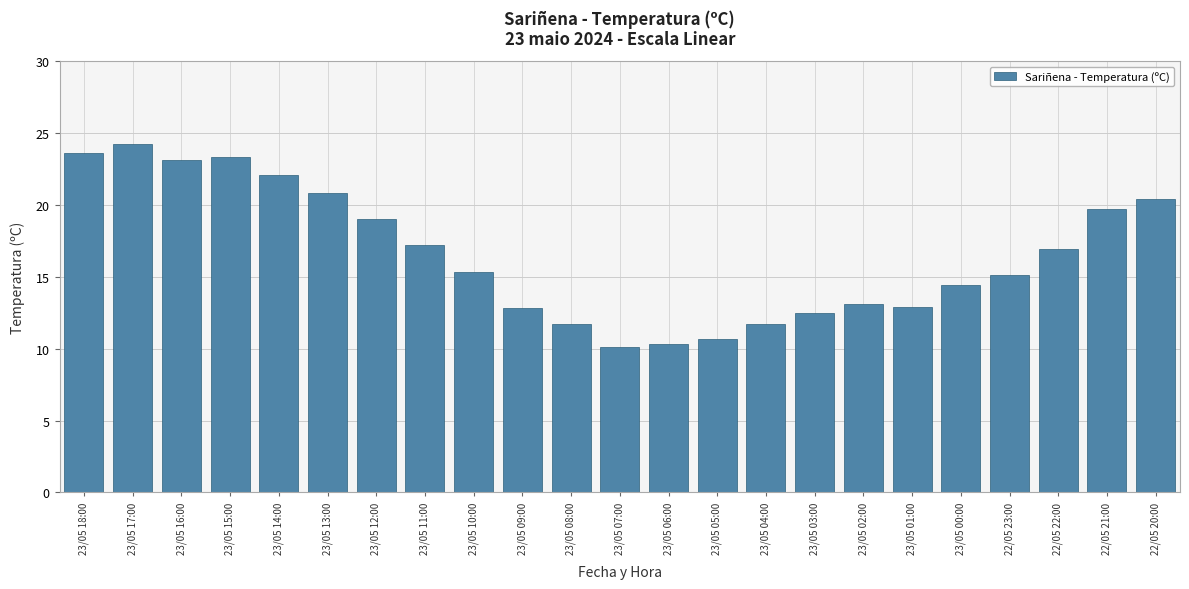

True or false: the data shows 15.1 at 22/05 23:00.

True